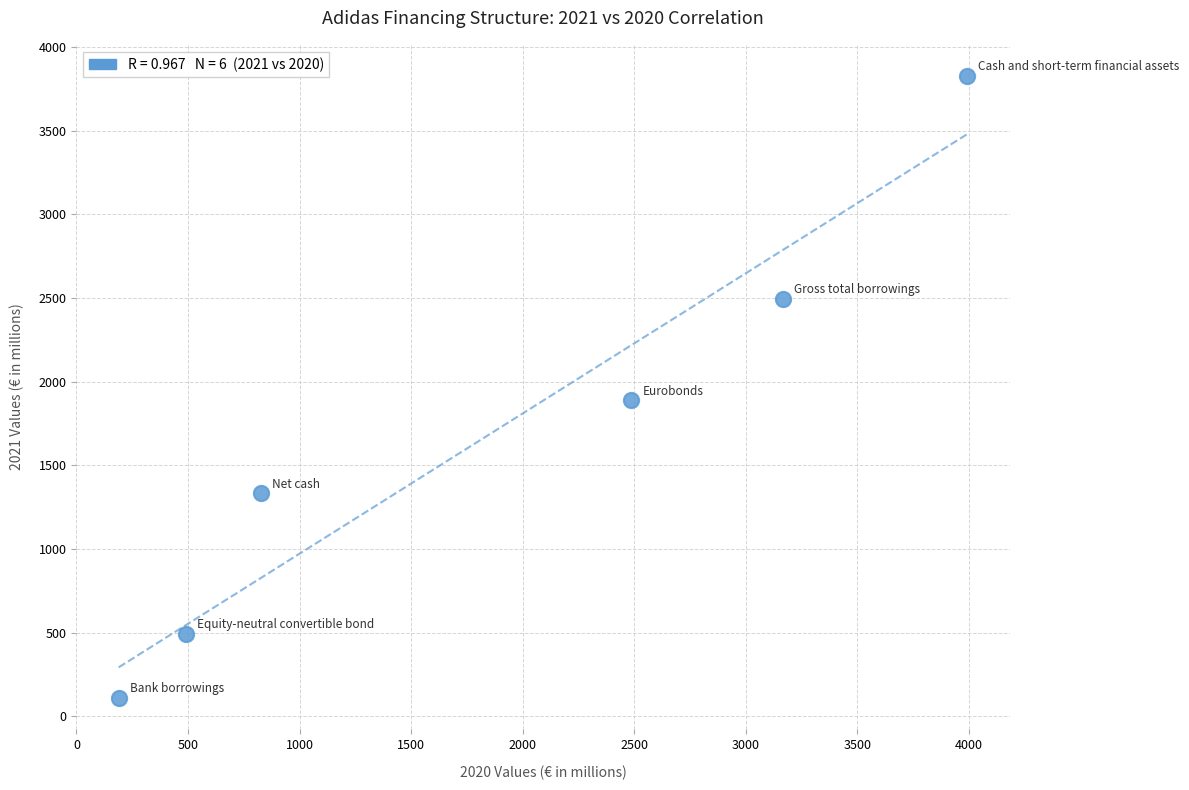

What Y value in the scatter plot is closest to 1969?

1890